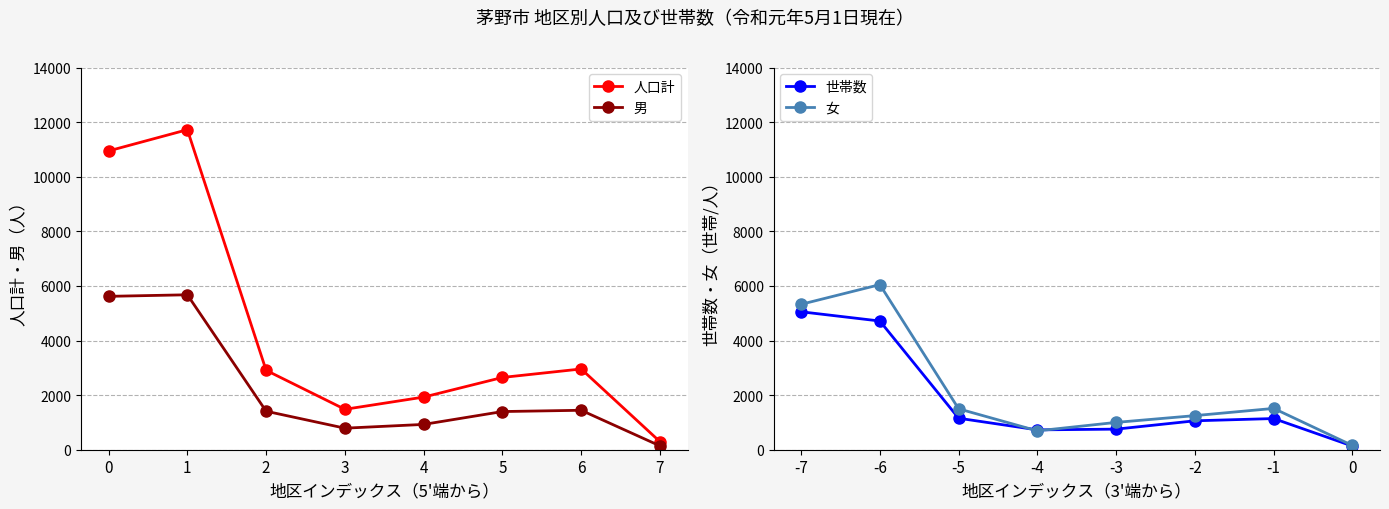

At which category does 人口計 reach its first local valley?

3